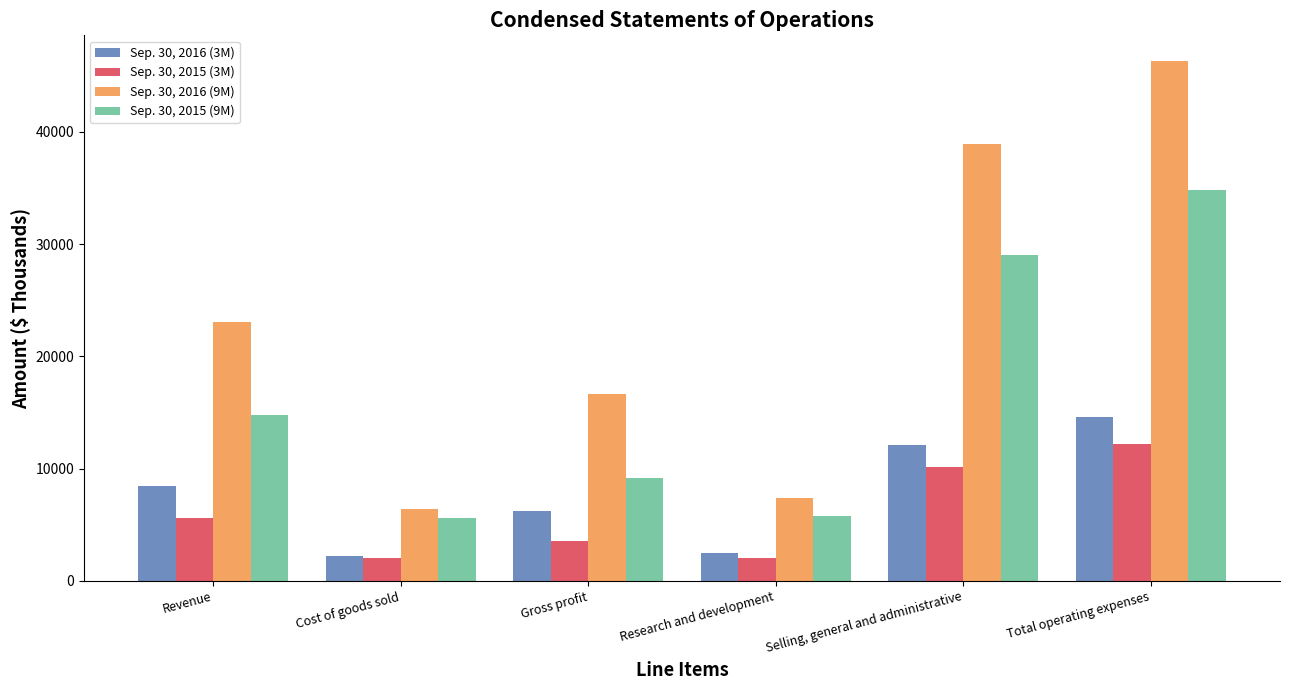

The Sep. 30, 2015 (9M) series shows 9179 at Gross profit. True or false?

True